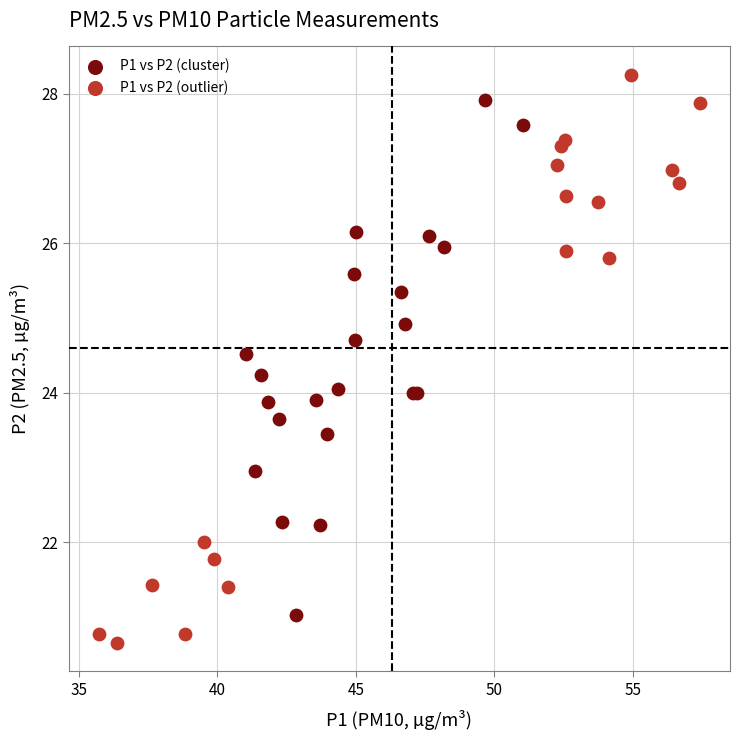

Which series reaches the maximum Y coordinate?

P1 vs P2 (outlier)